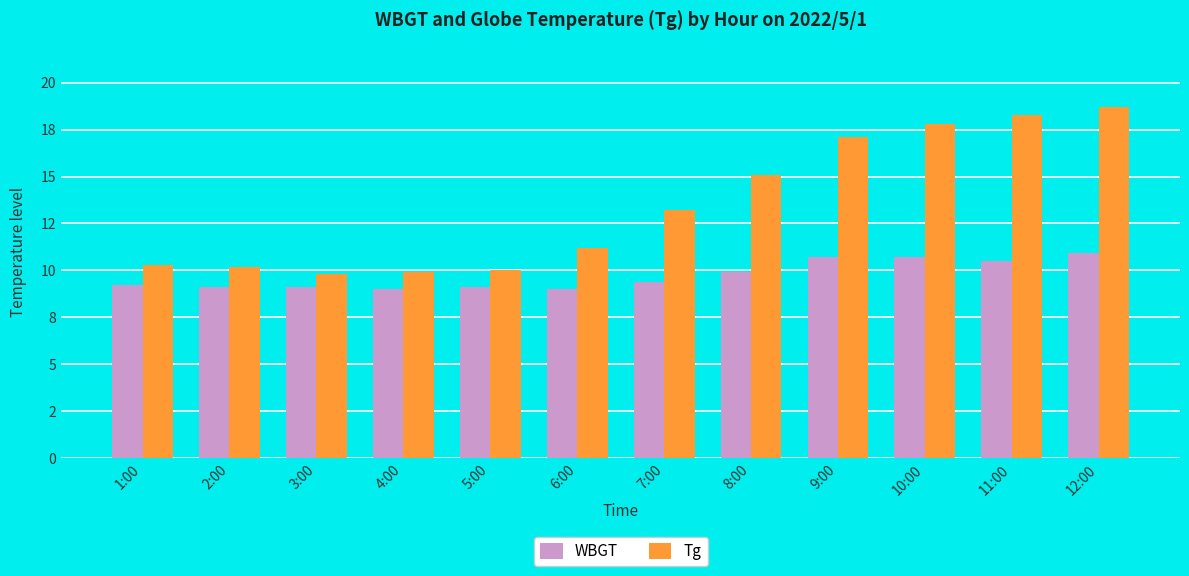

Which category has the highest value in the Tg series?

12:00